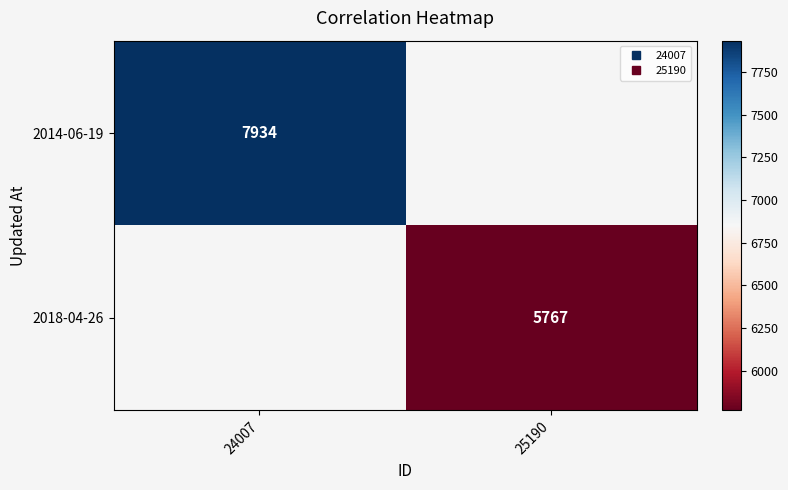

At how many categories does at least one series exceed 5986?

1